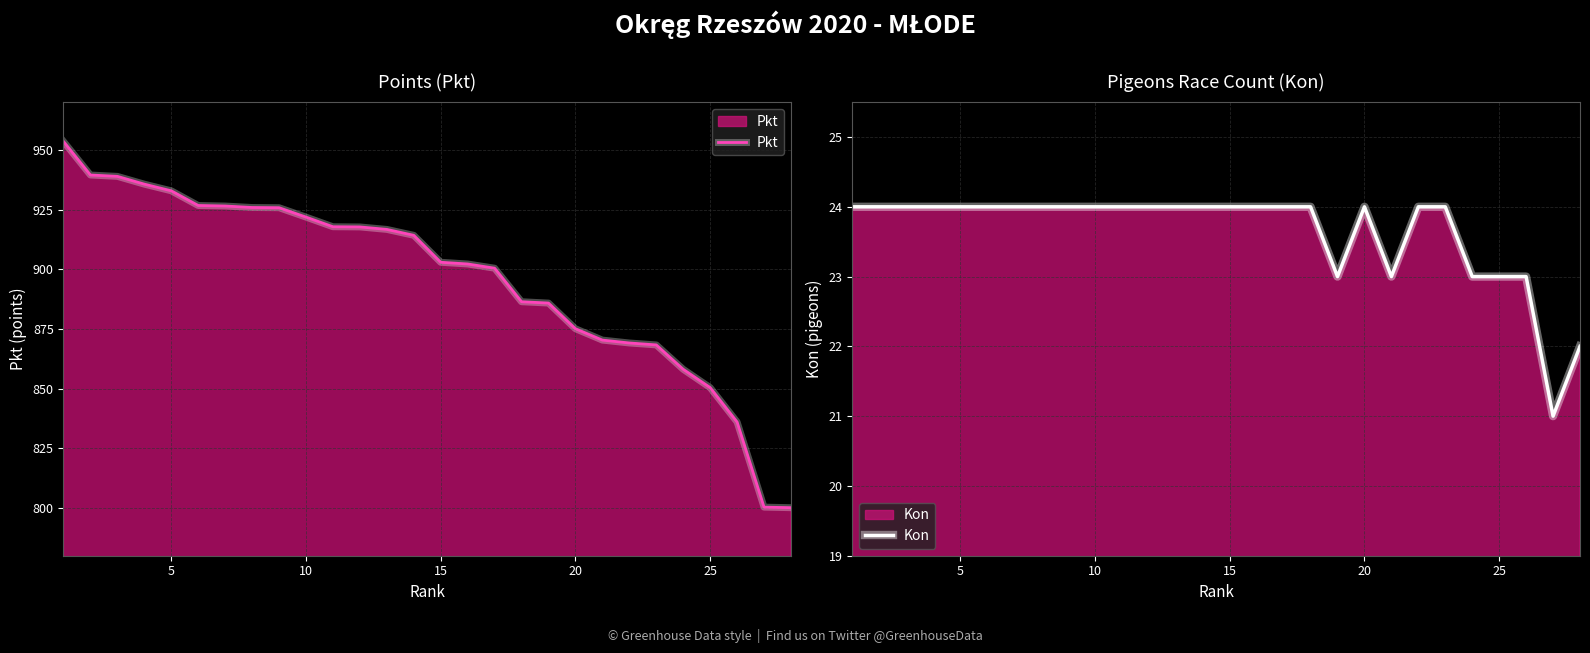

How many interior local valleys does the Kon series have?

3